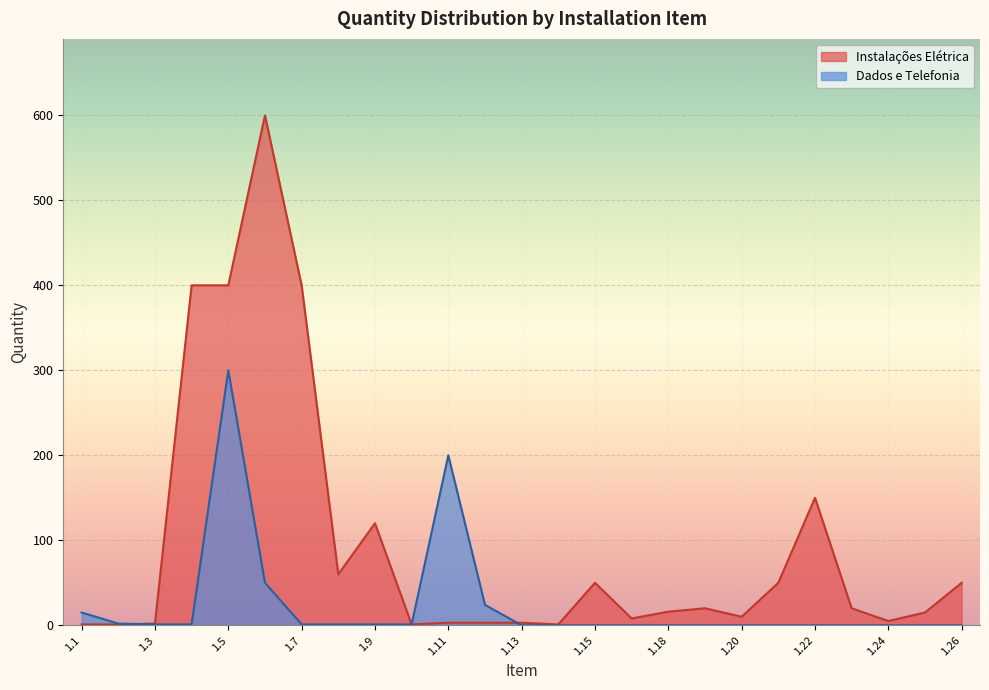

The value of Instalações Elétrica at 1.7 is 641. True or false?

False